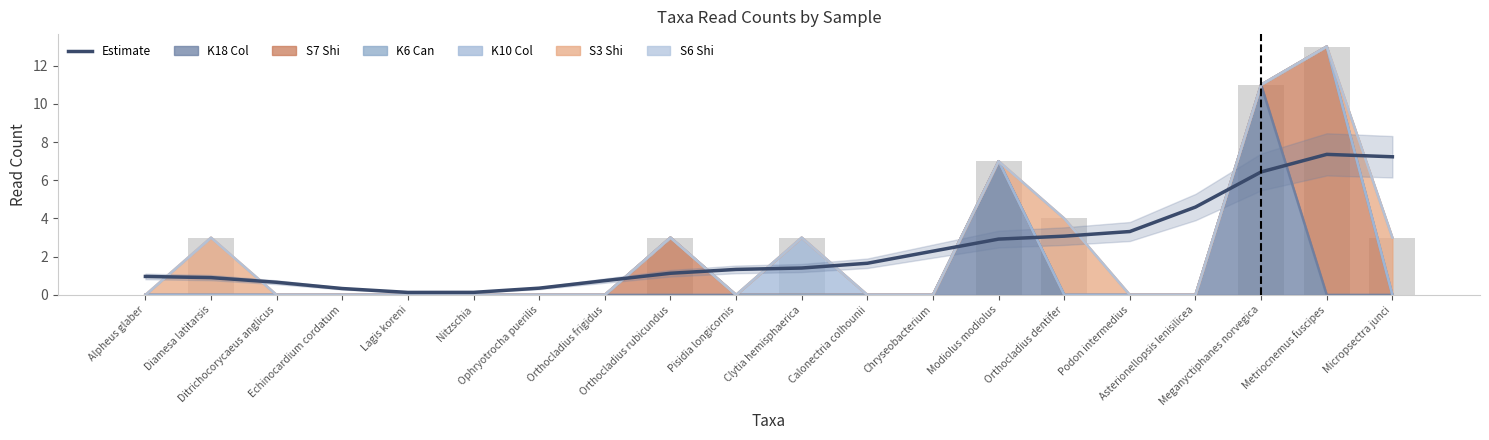

How many bars are there in total?

20